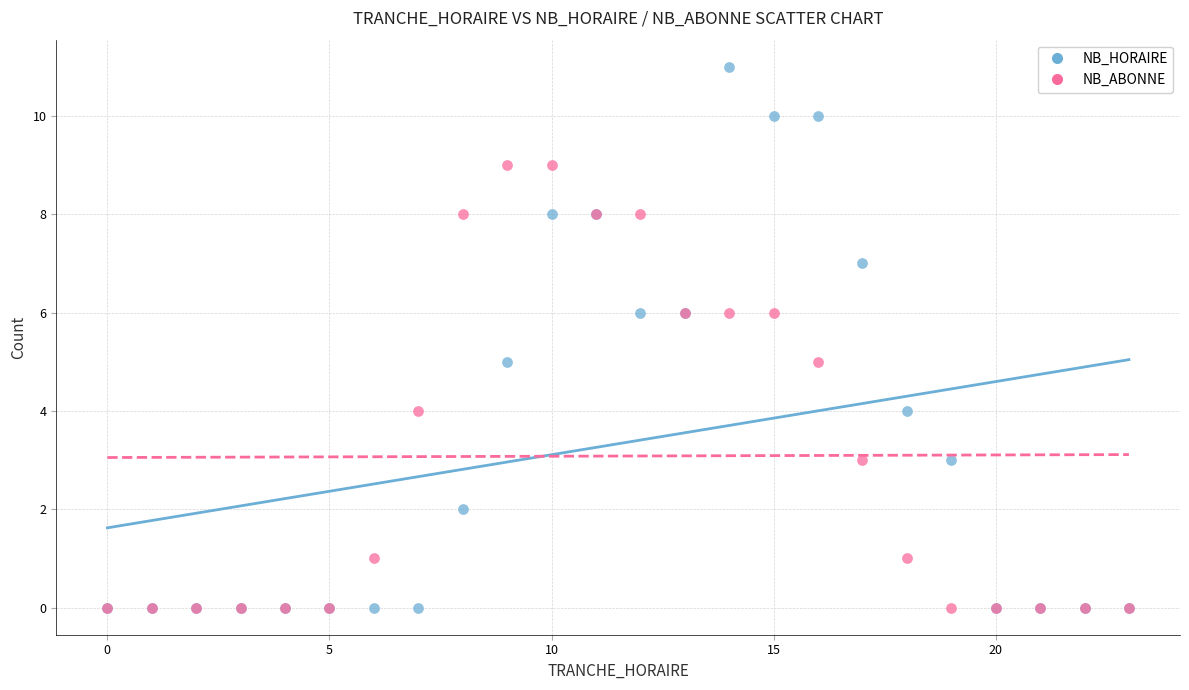

What are all the series names shown in the legend?

NB_HORAIRE, NB_ABONNE